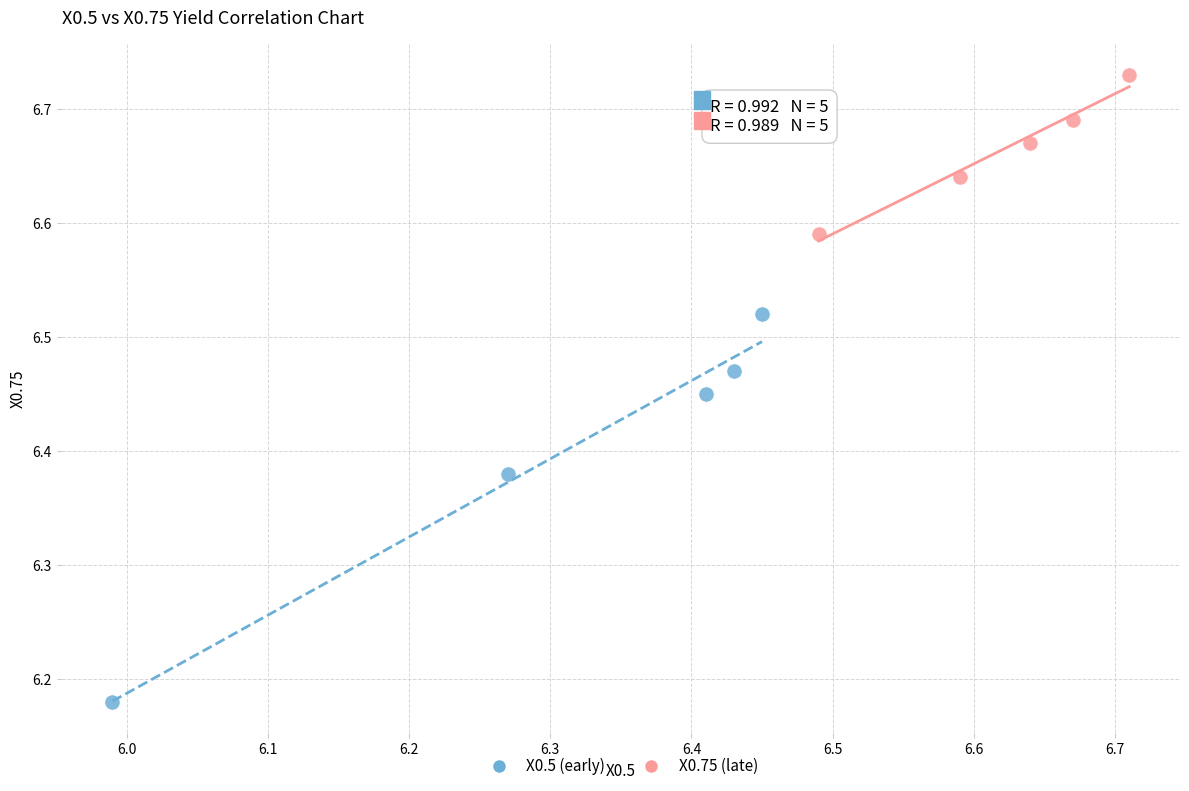

Which series reaches the maximum Y coordinate?

X0.75 (late)